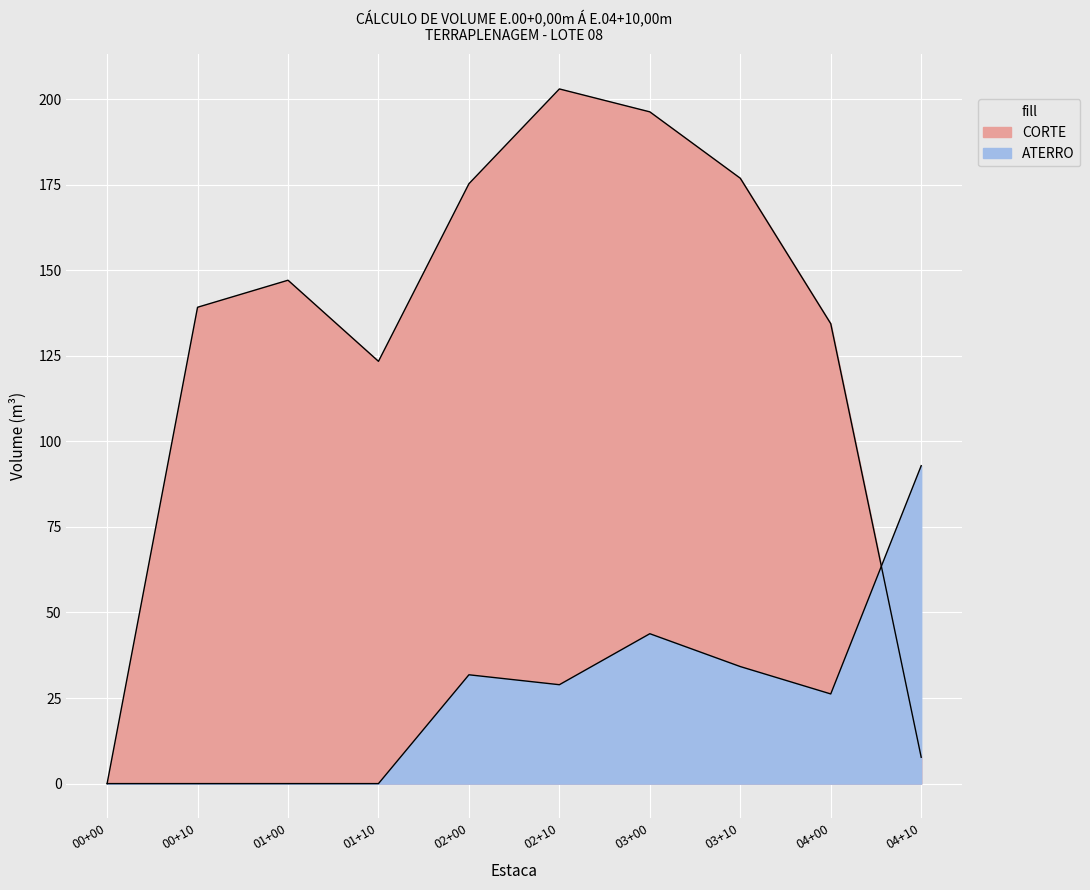

The value of ATERRO at 01+00 is 0.0. True or false?

True